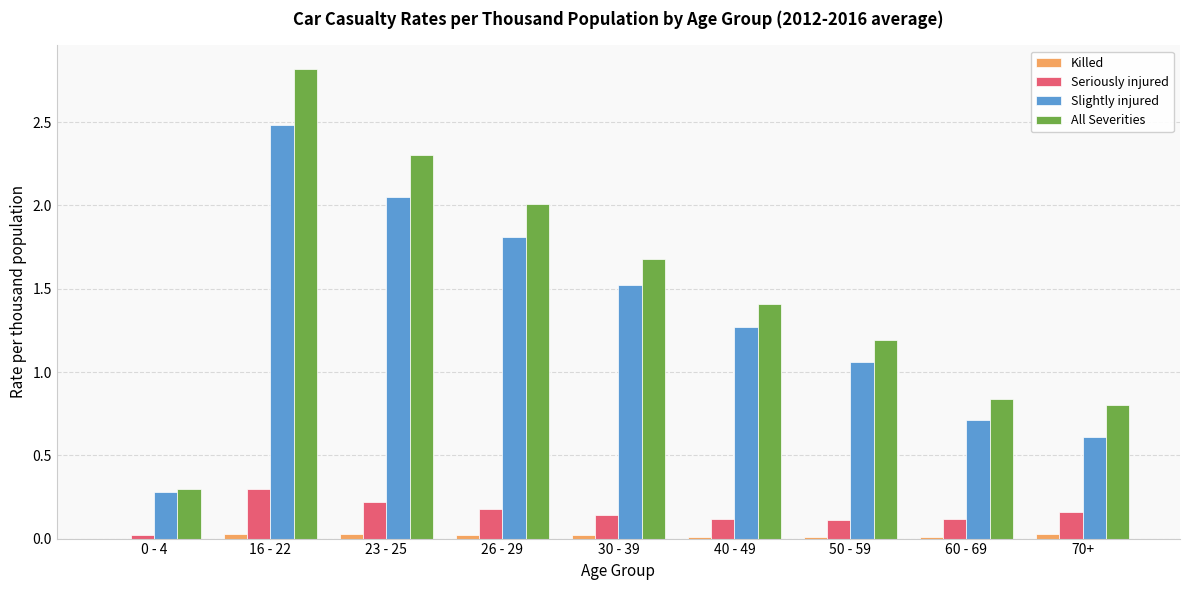

What is the maximum value shown in the chart?

2.8